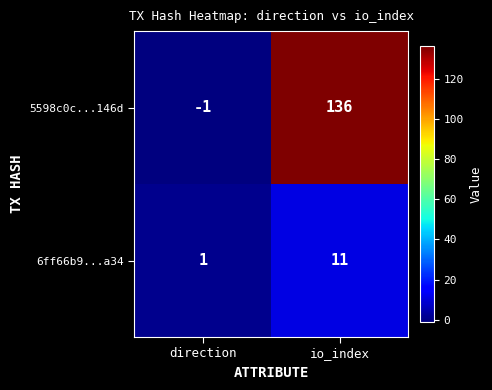

What is the sum of all 5598c0c...146d values?

135